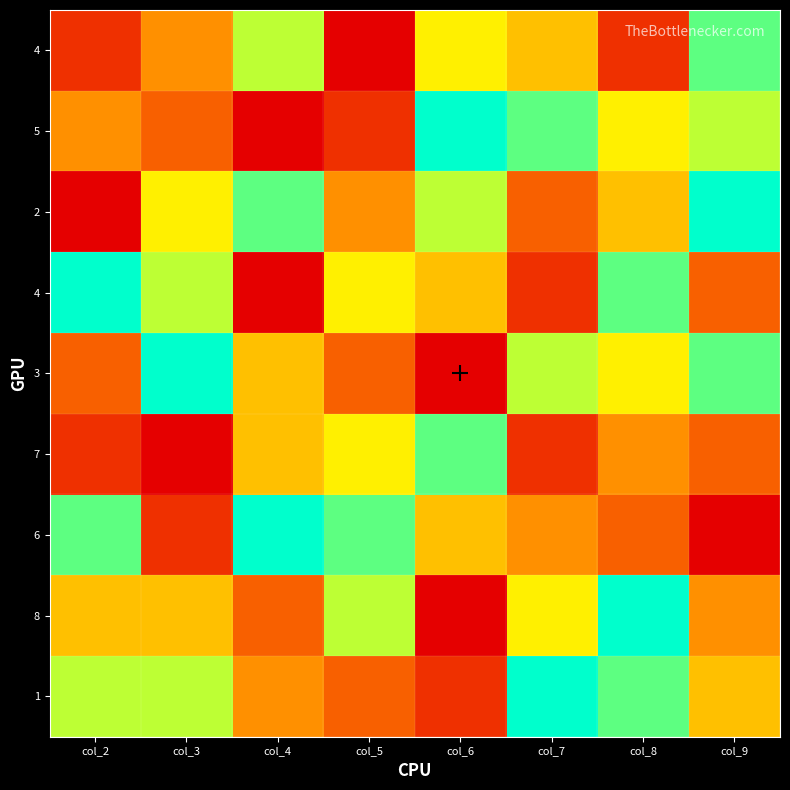

Count the number of data series in this chart.

9